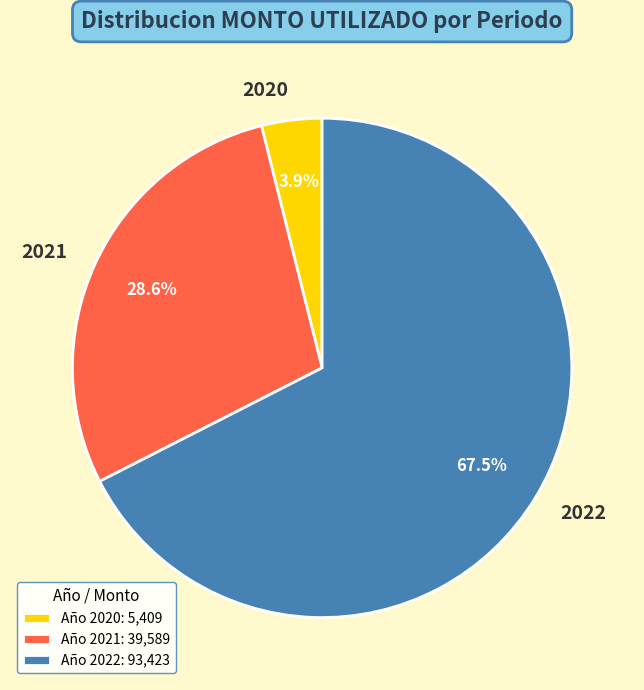

What is the total percentage of 2022 and 2020?

71.4%